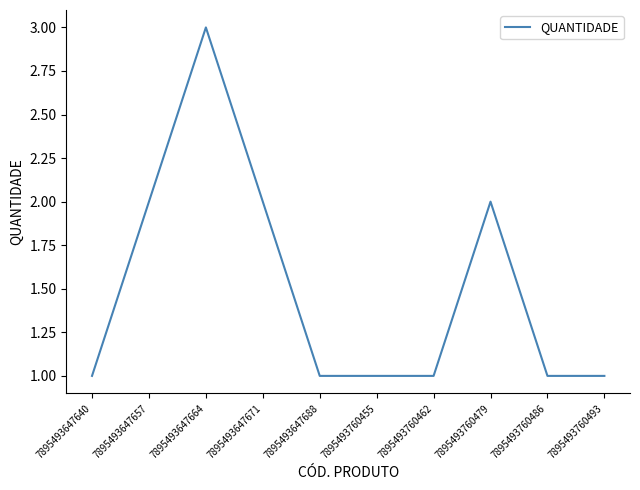

Is it true that the value at 7895493760479 is 2?

True